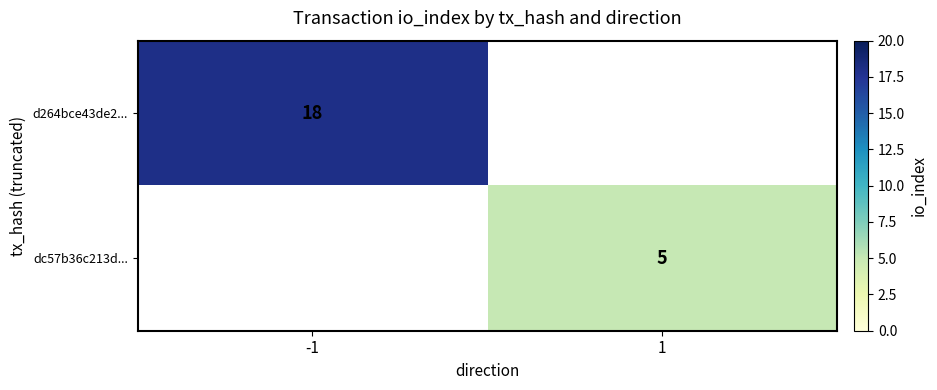

The value of d264bce43de2... at -1 is 30.7. True or false?

False